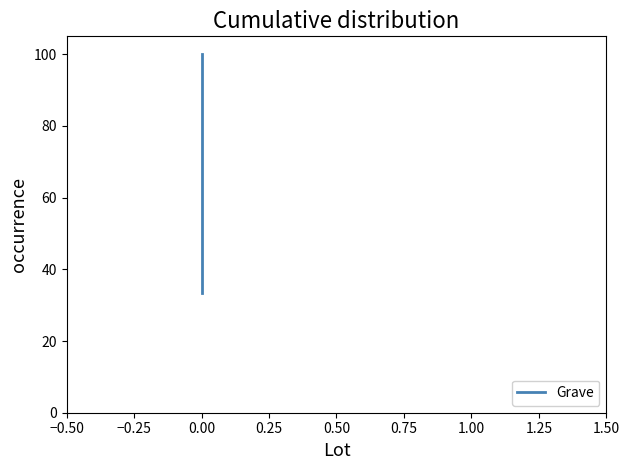

What is the sum of all values?

200.0